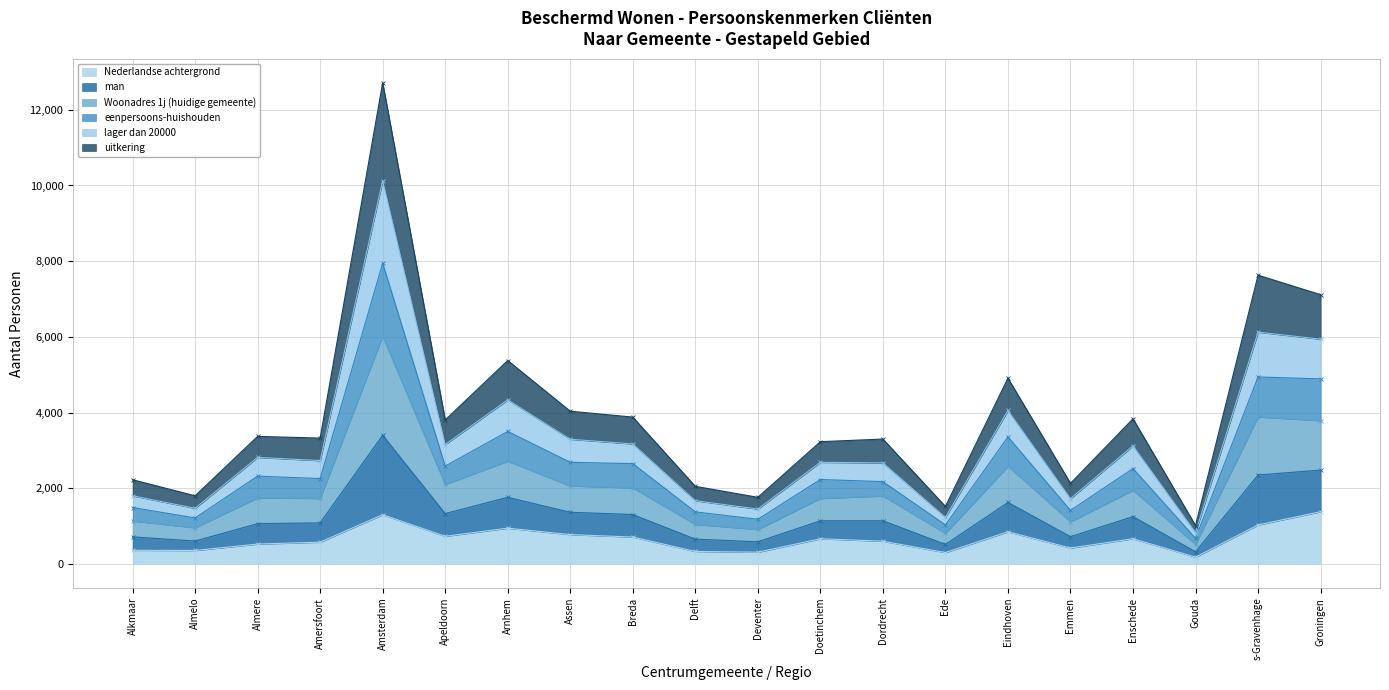

What is the maximum value for Nederlandse achtergrond?

1380